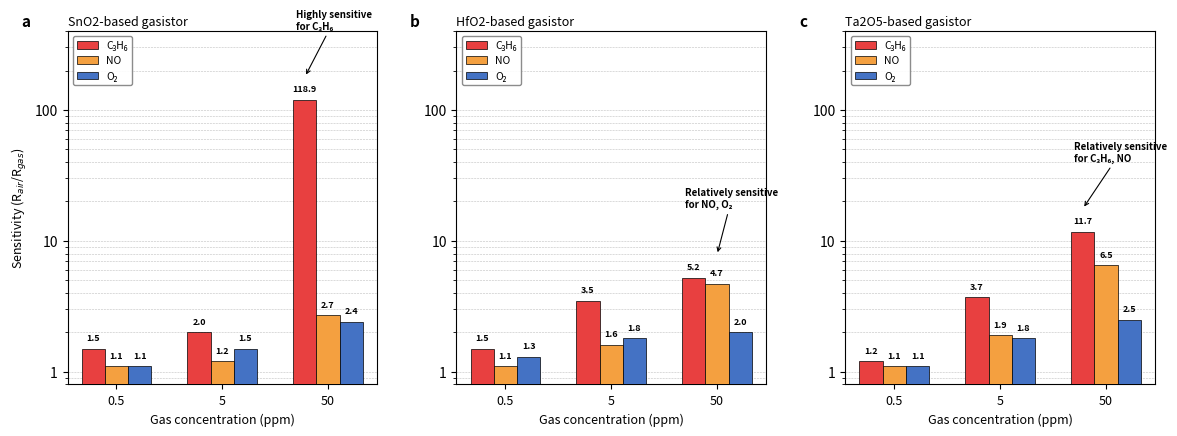

Is it true that O₂ equals 4.2 at 50?

False